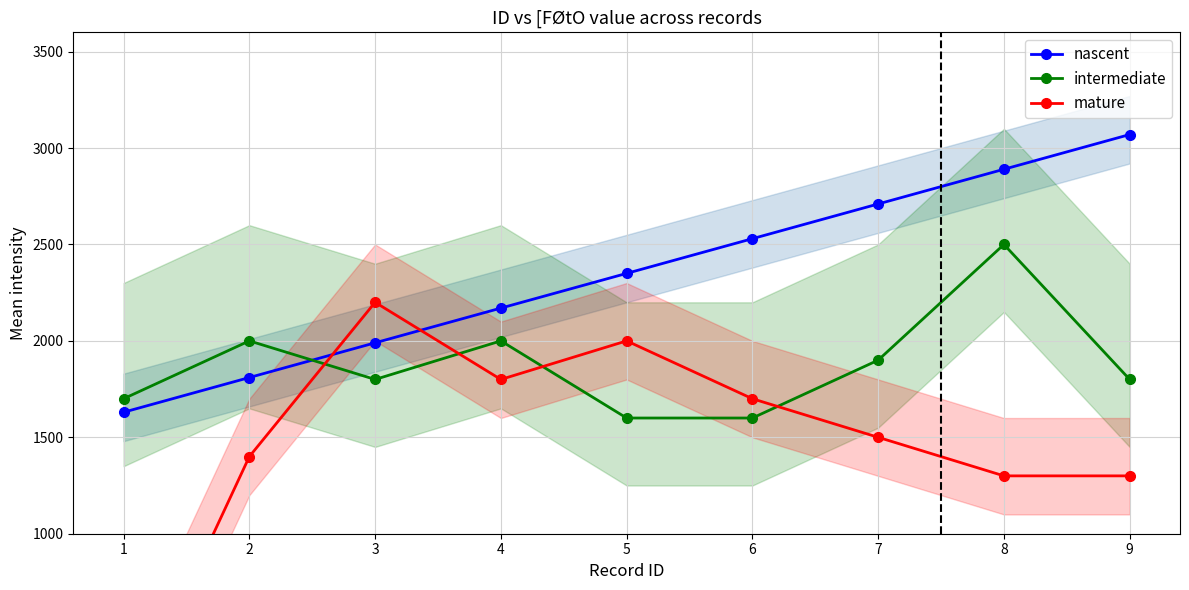

List the labels in order of intermediate value, largest first.

8, 2, 4, 7, 3, 9, 1, 5, 6